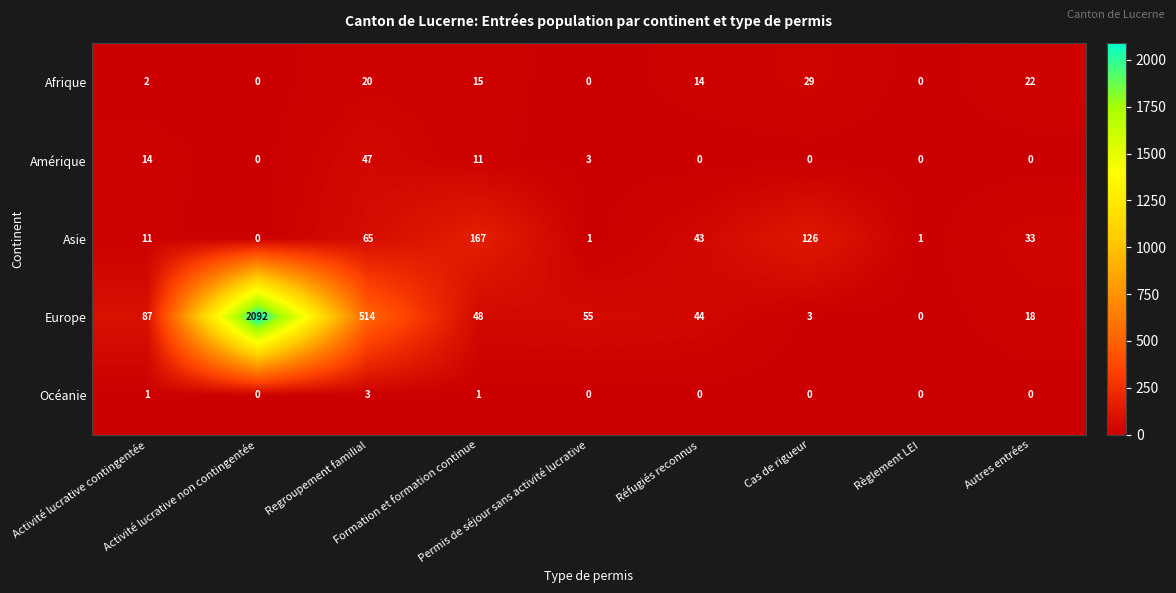

What is the difference between the highest and lowest values at Réfugiés reconnus?

44